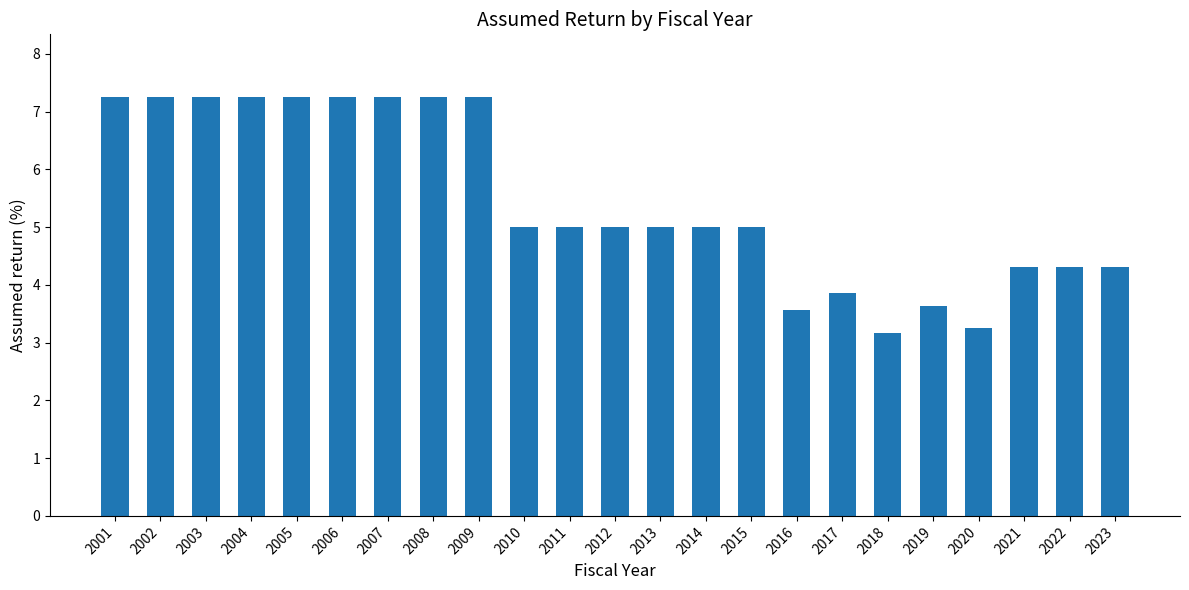

What is the ratio of the value at 2010 to the value at 2018?

1.6